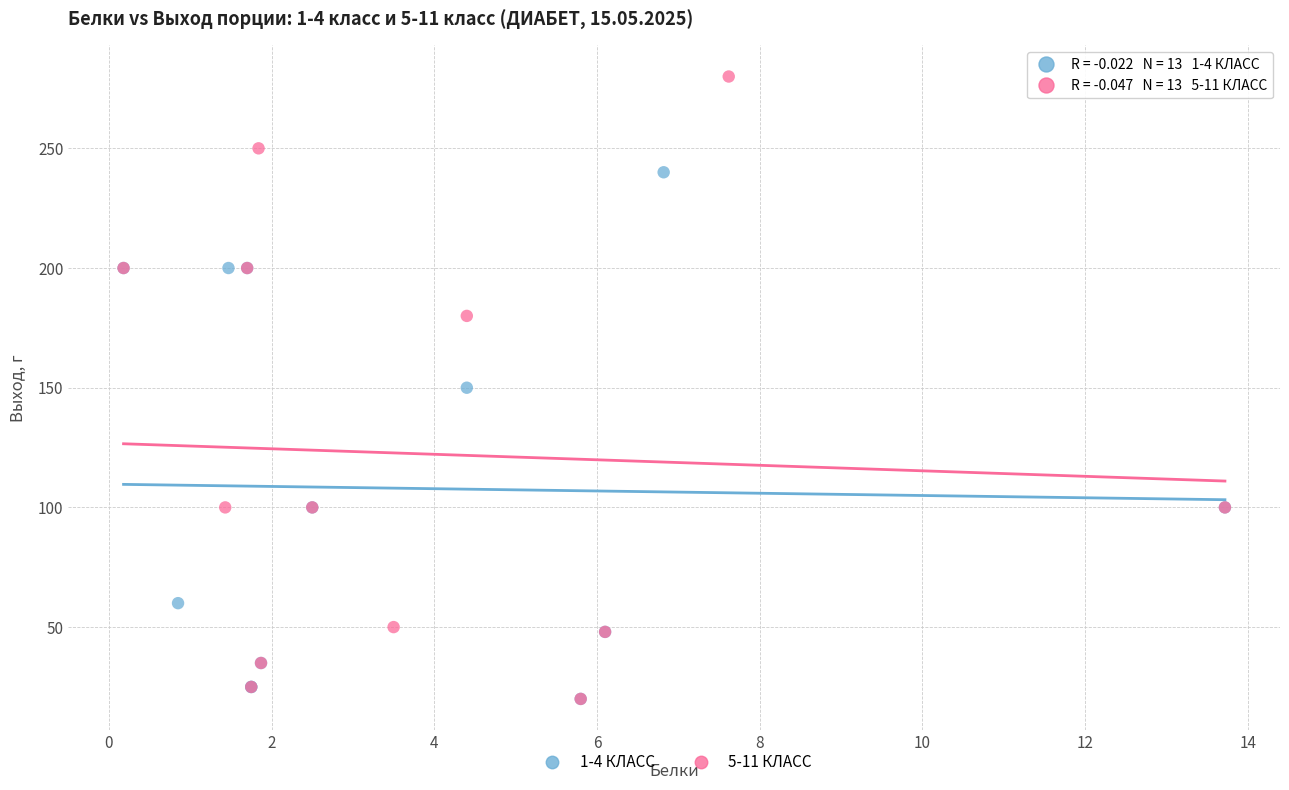

Which series has the largest Y range (max minus min)?

5-11 КЛАСС